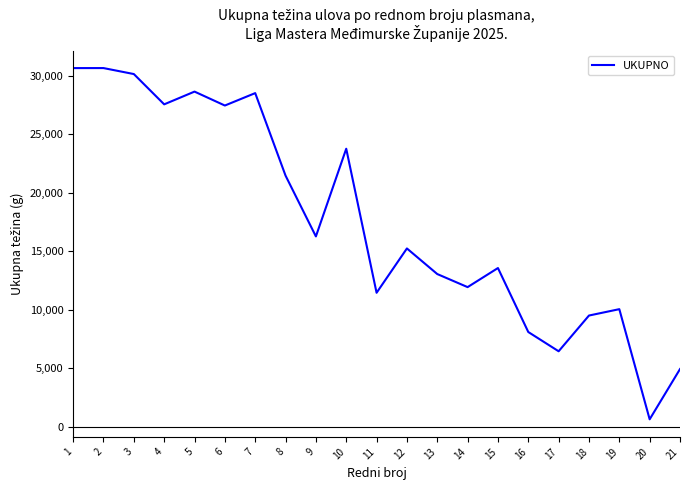

What is the greatest value displayed?

30665